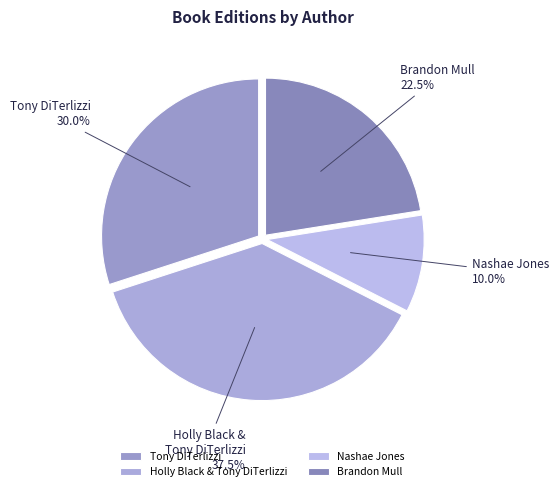

What portion of the pie excludes Tony DiTerlizzi?

70.0%